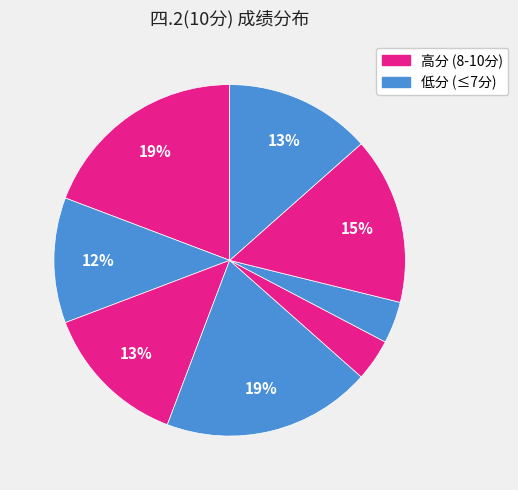

Count the number of slices in the pie.

8